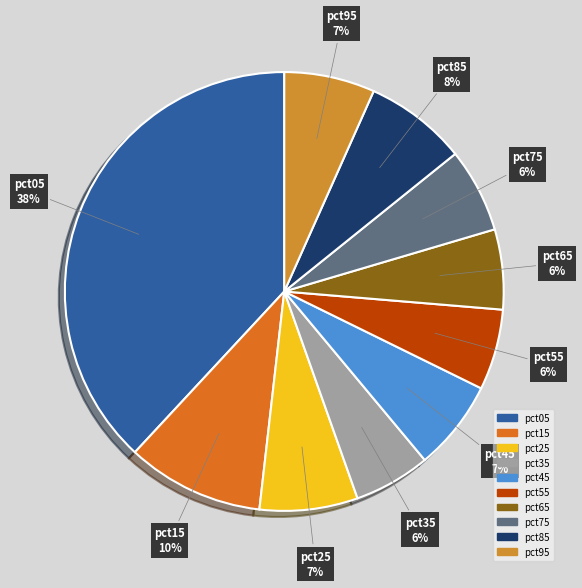

Count the number of slices in the pie.

10